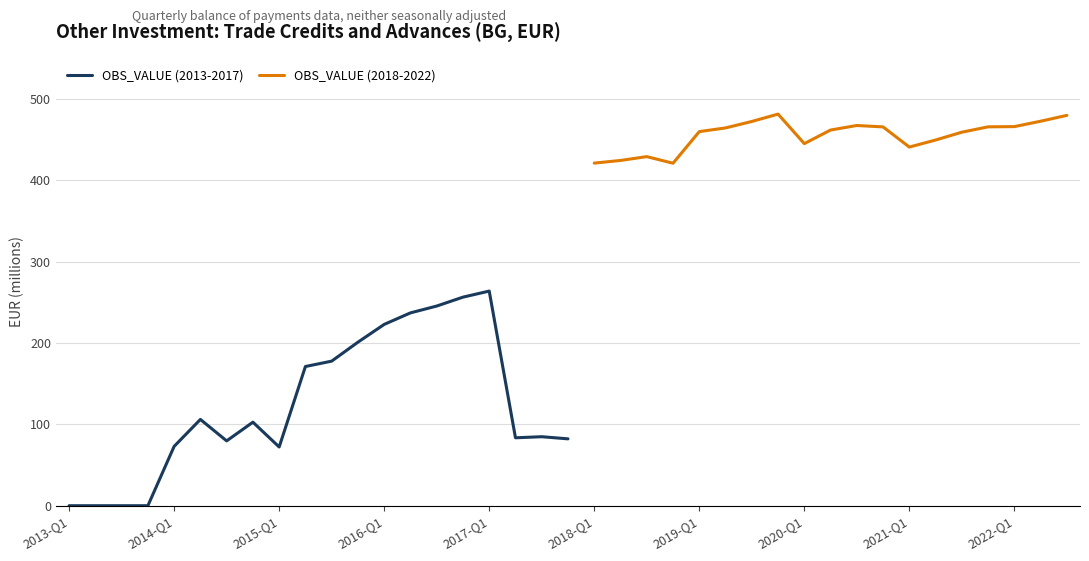

The value of OBS_VALUE (2013-2017) at 2014-Q1 is 72.9. True or false?

True